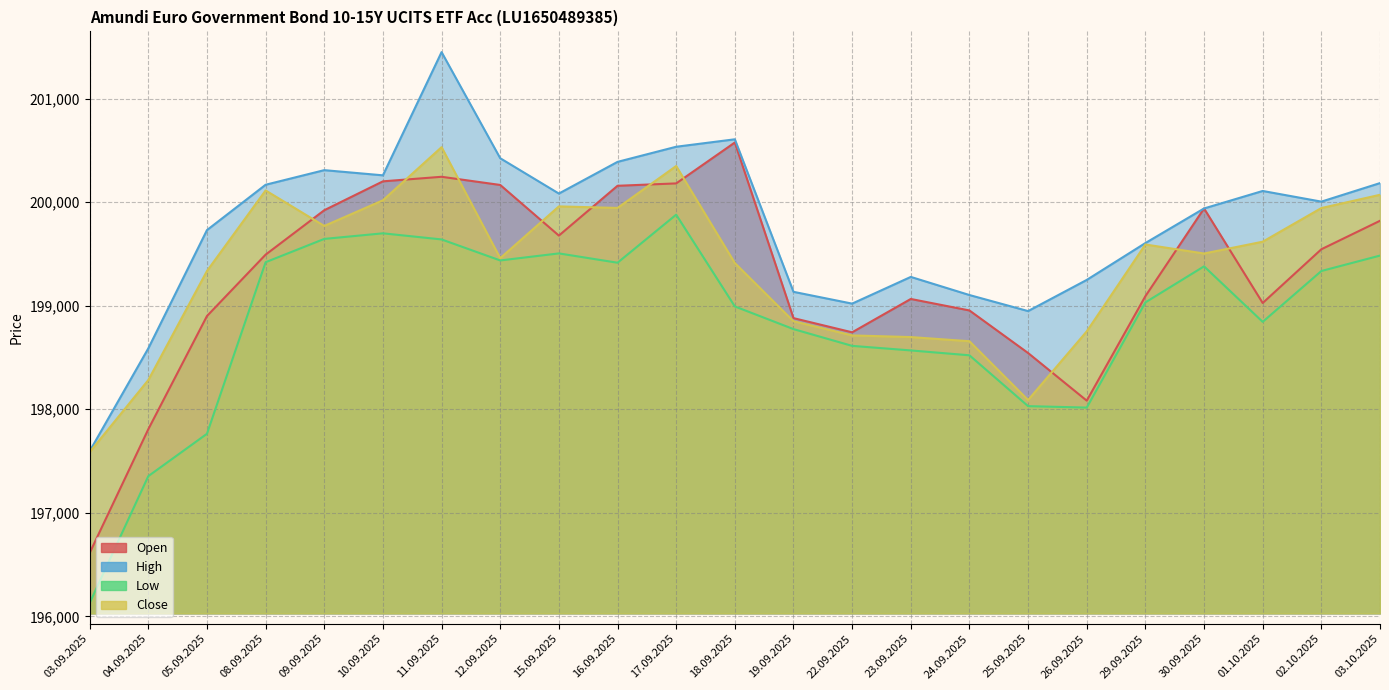

What is the sum of the Open values at 30.09.2025 and 01.10.2025?

398965